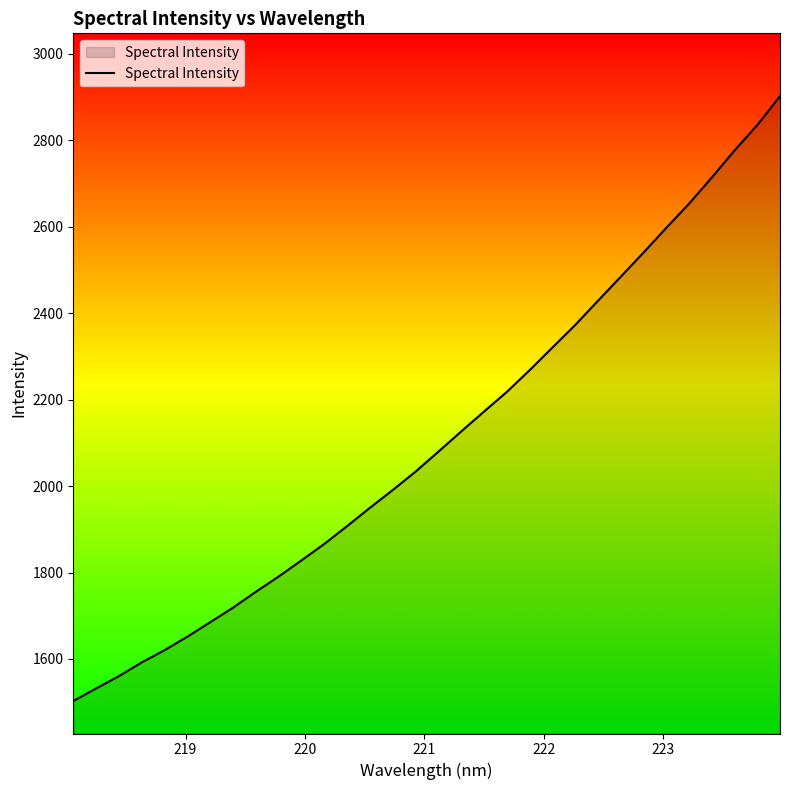

How many values are below 2079?

16